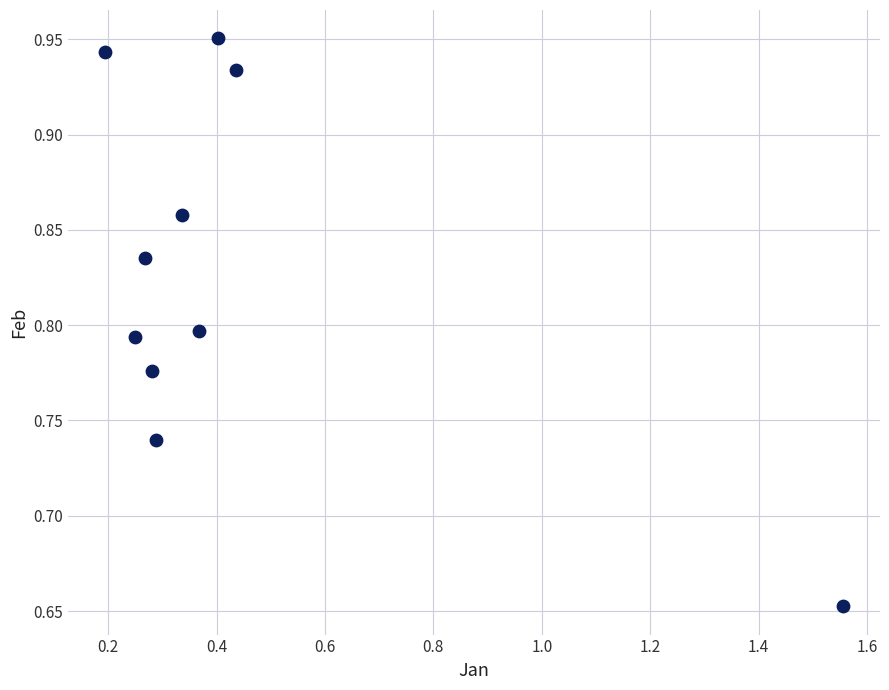

What is the average X value?

0.4